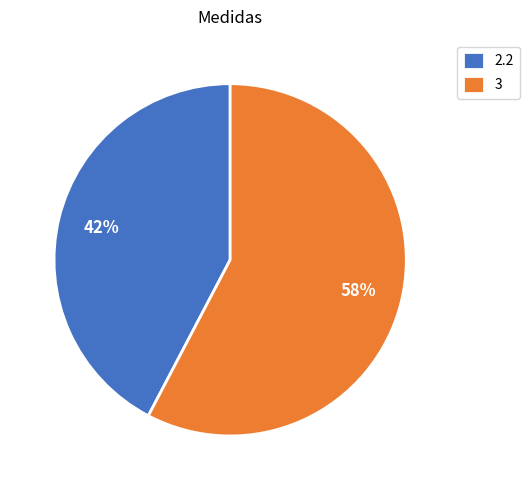

To the nearest percent, what portion does 2.2 represent?

42%